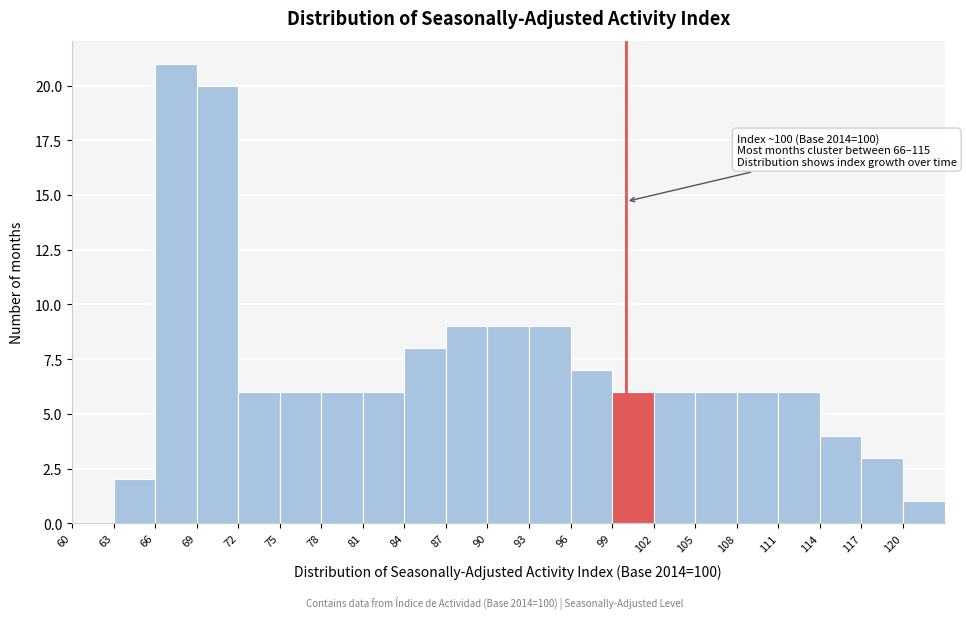

Over which range of the x-axis is the bar tallest?

66 to 69